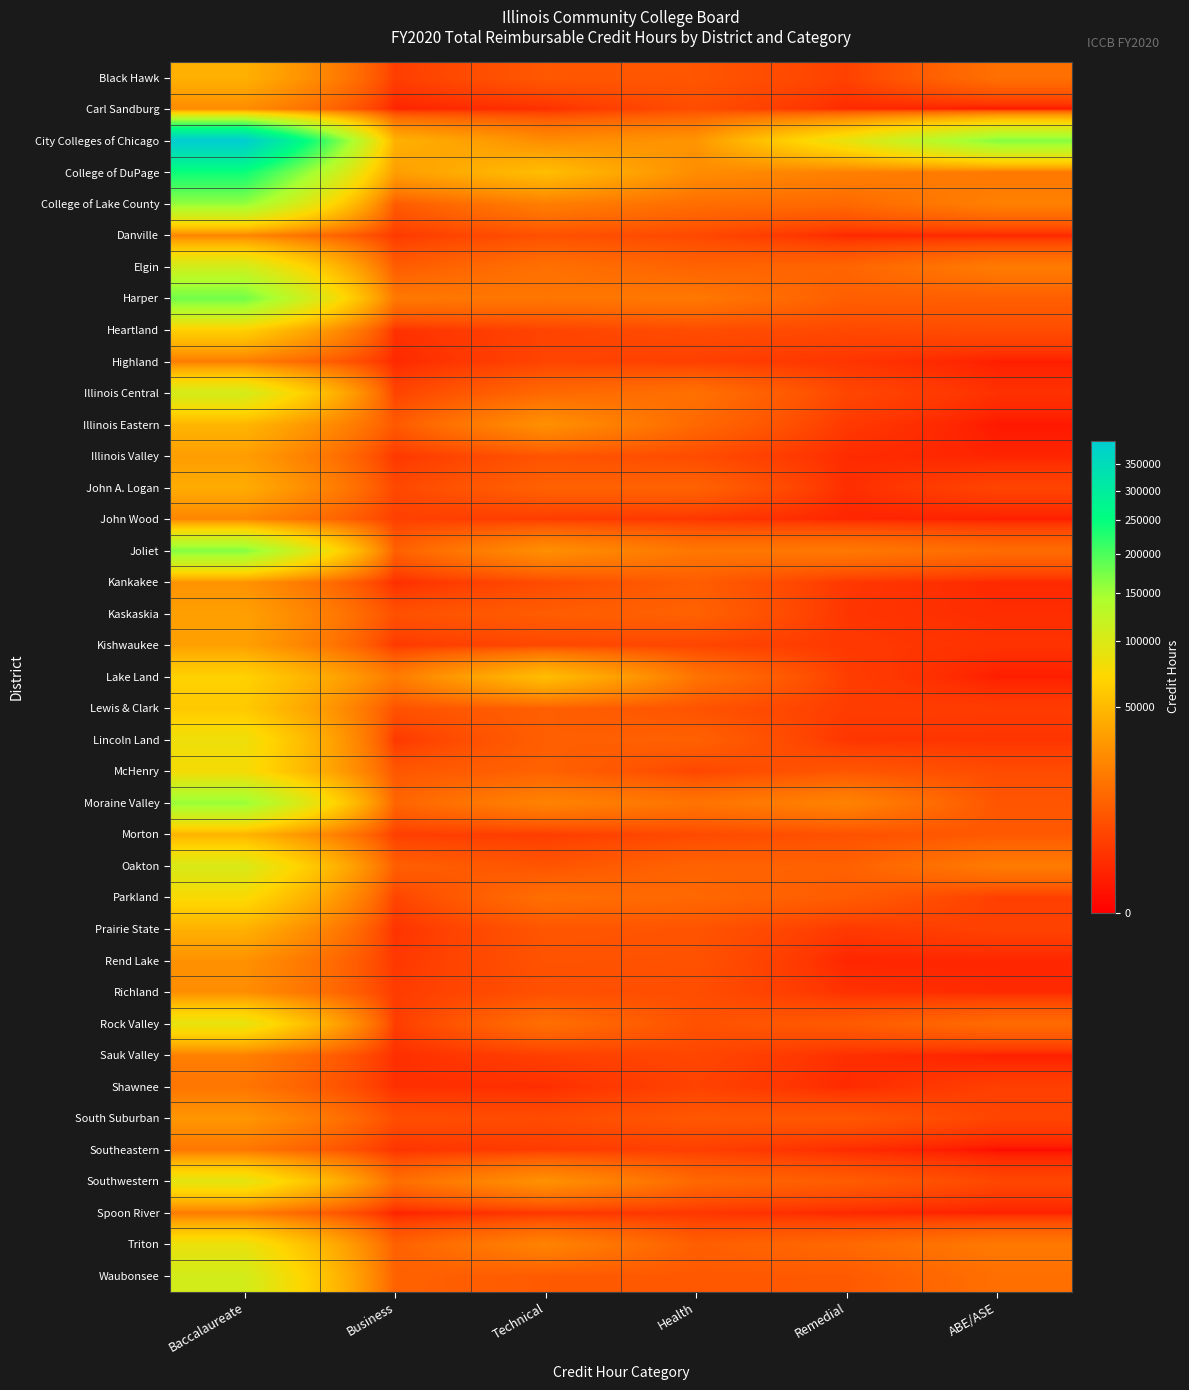

Which series has the widest spread of values?

City Colleges of Chicago